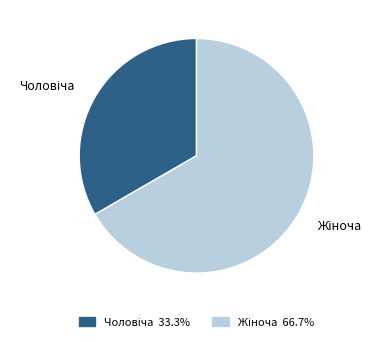

Is there a majority slice in this chart?

Yes